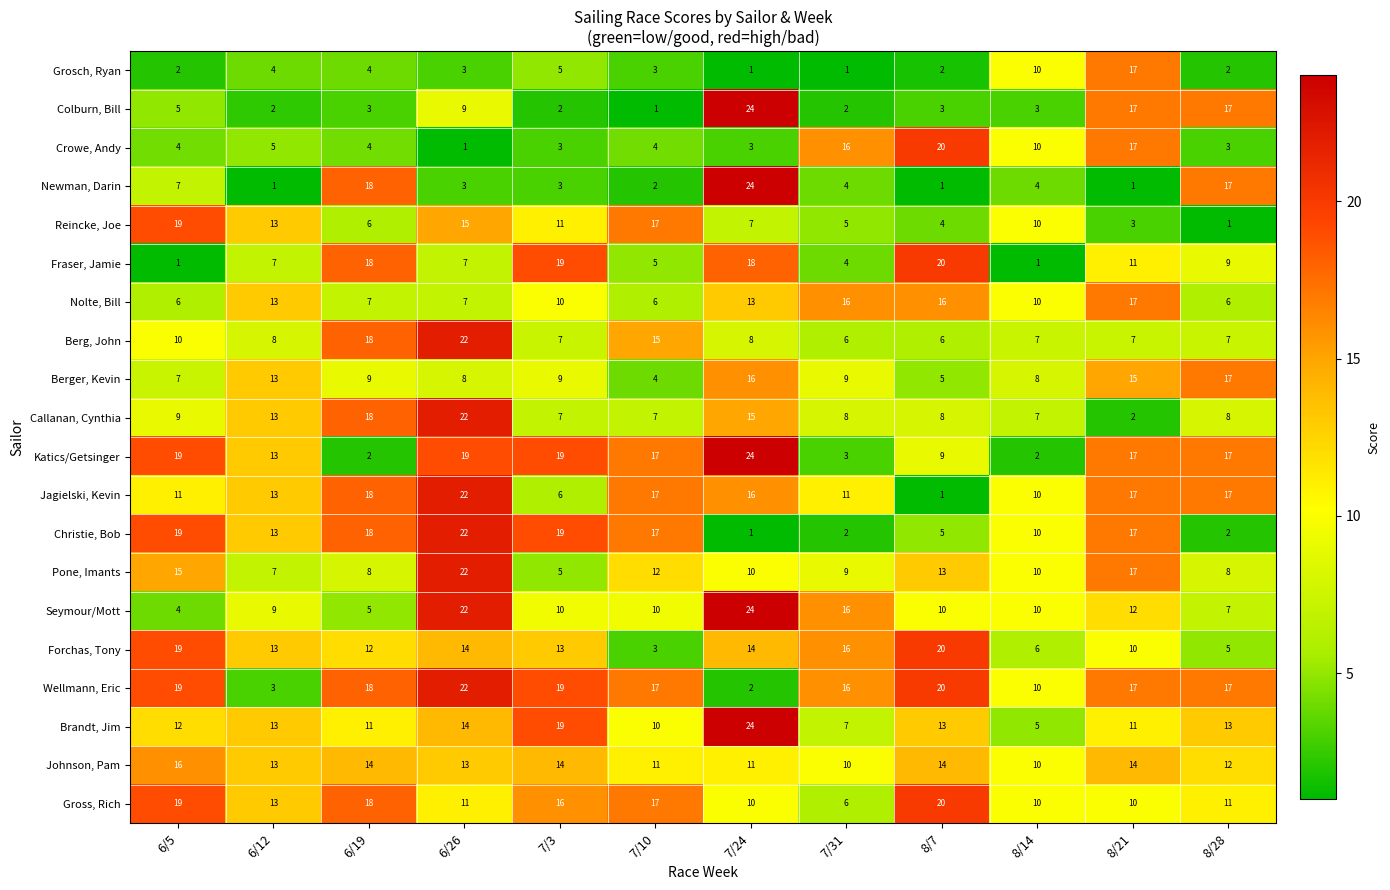

The value of Callanan, Cynthia at 6/26 is 22. True or false?

True